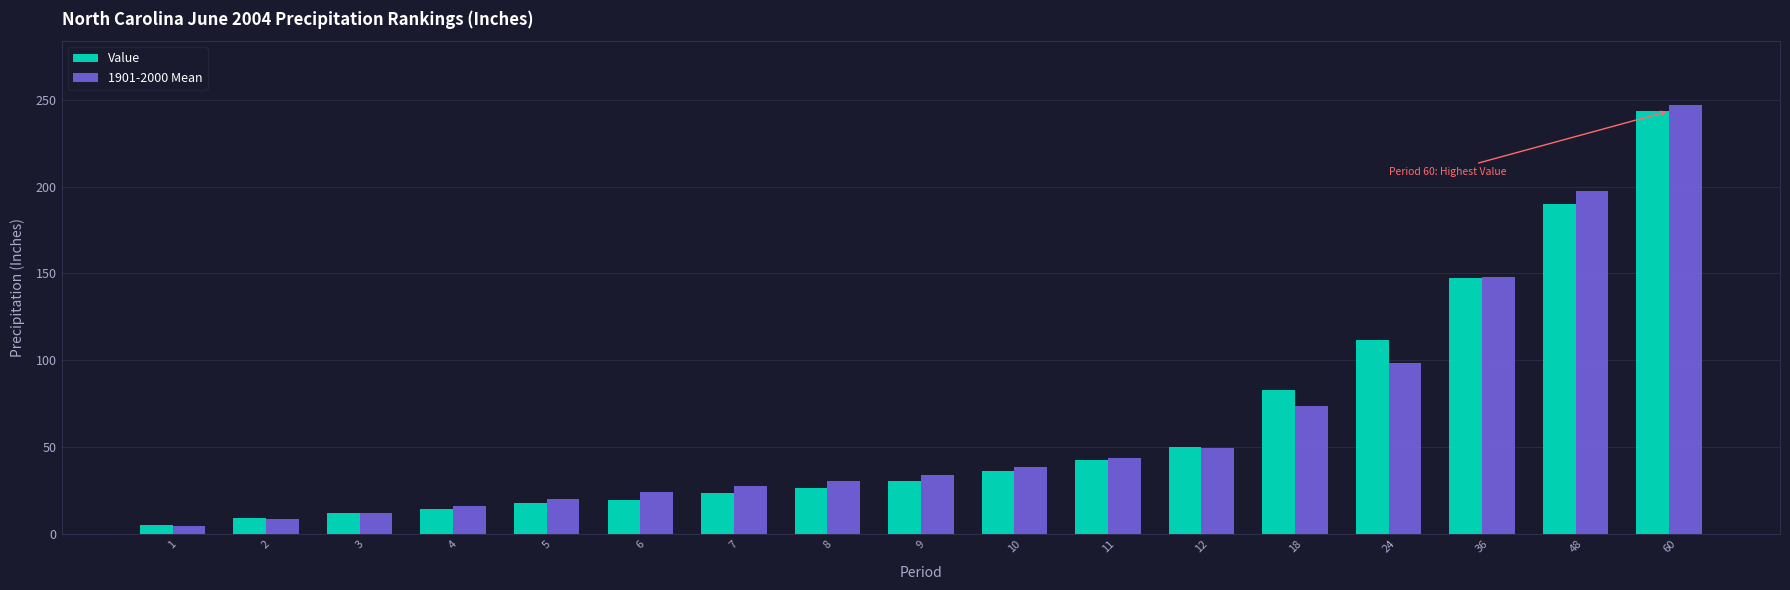

Which series changed the most between 2 and 4?

1901-2000 Mean